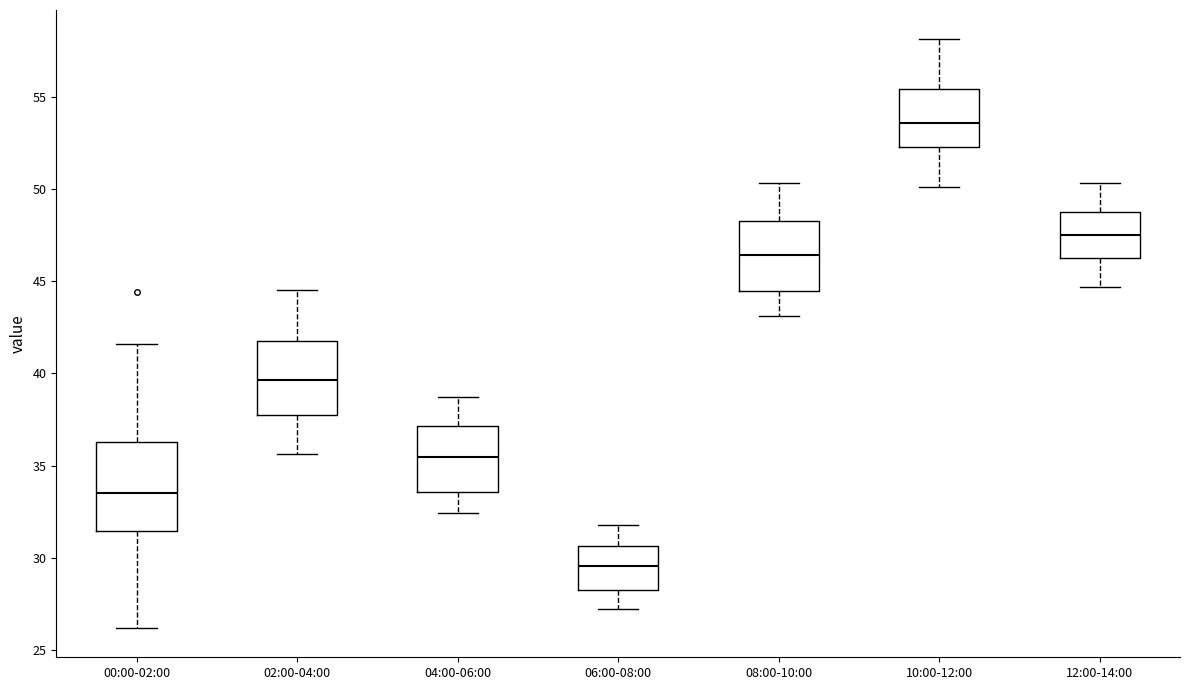

Reading left to right, transcribe this box plot: for each box, give where its median line is, the range the box spans, and where its two whiskers end, as read against the y-axis. The values are not printed on the chart, so give them approximately, as read against the axis.

00:00-02:00: median 33.5, box 31.5 to 36.5, whiskers 26.0 to 41.5
02:00-04:00: median 39.5, box 38.0 to 42.0, whiskers 35.5 to 44.5
04:00-06:00: median 35.5, box 33.5 to 37.0, whiskers 32.5 to 38.5
06:00-08:00: median 29.5, box 28.5 to 30.5, whiskers 27.0 to 32.0
08:00-10:00: median 46.5, box 44.5 to 48.5, whiskers 43.0 to 50.5
10:00-12:00: median 53.5, box 52.5 to 55.5, whiskers 50.0 to 58.0
12:00-14:00: median 47.5, box 46.5 to 49.0, whiskers 44.5 to 50.5